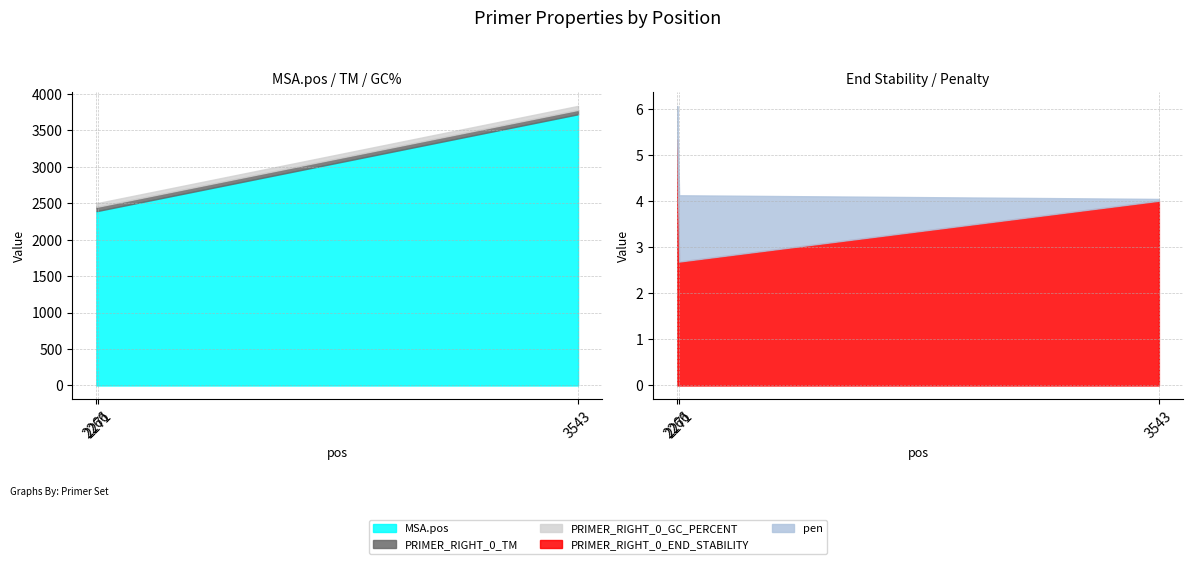

What is the minimum value for PRIMER_RIGHT_0_TM?

58.6